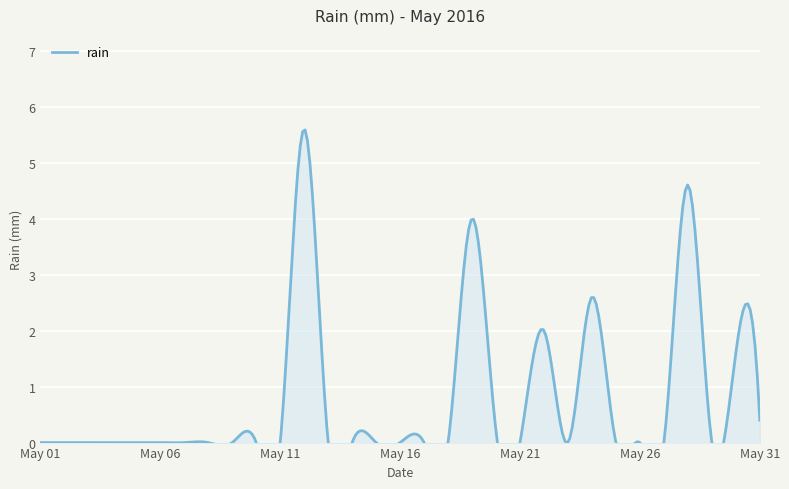

Rank the categories by value from lowest to highest.

2016-05-01, 2016-05-02, 2016-05-03, 2016-05-04, 2016-05-05, 2016-05-06, 2016-05-07, 2016-05-08, 2016-05-09, 2016-05-10, 2016-05-11, 2016-05-13, 2016-05-14, 2016-05-15, 2016-05-16, 2016-05-17, 2016-05-18, 2016-05-21, 2016-05-23, 2016-05-25, 2016-05-26, 2016-05-27, 2016-05-29, 2016-05-20, 2016-05-31, 2016-05-30, 2016-05-22, 2016-05-24, 2016-05-19, 2016-05-28, 2016-05-12